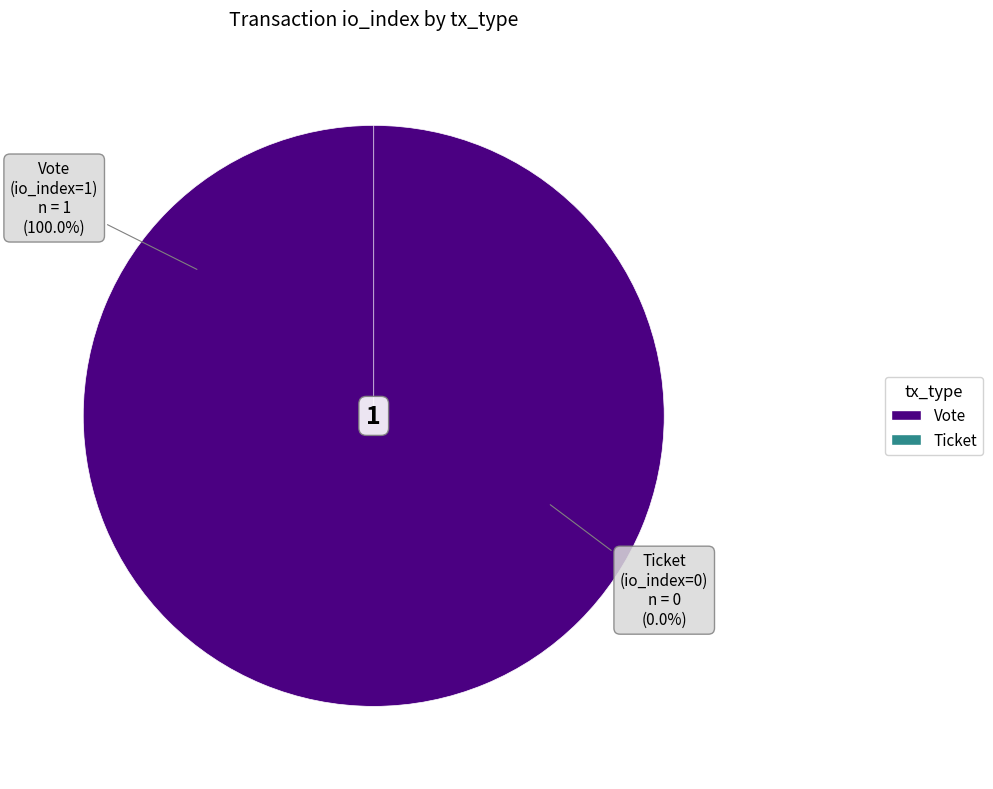

To the nearest percent, what is the average slice percentage?

50%